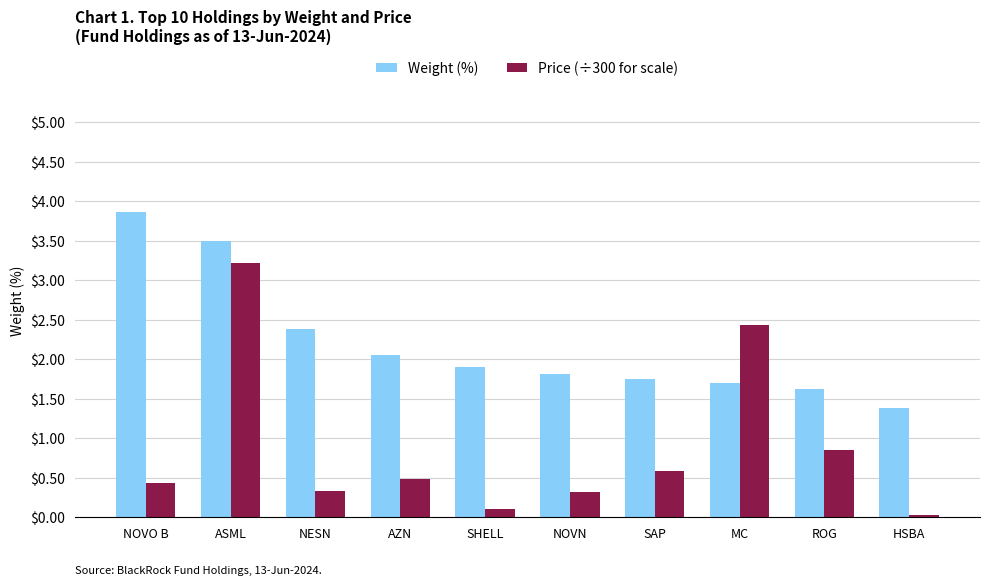

Are the bars grouped side by side (vs. stacked)?

Yes